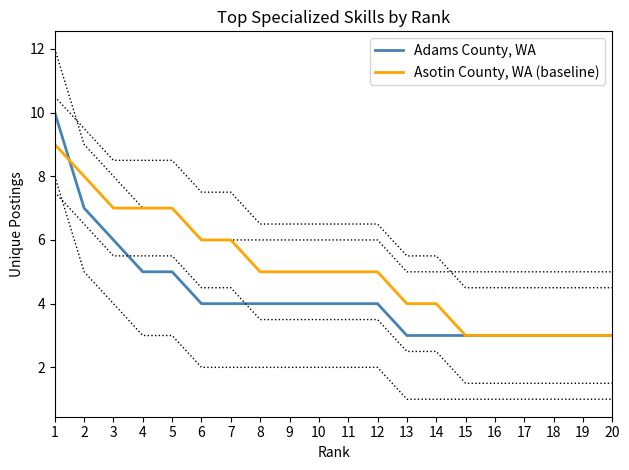

Which series has the largest total across all categories?

Asotin County, WA (baseline)